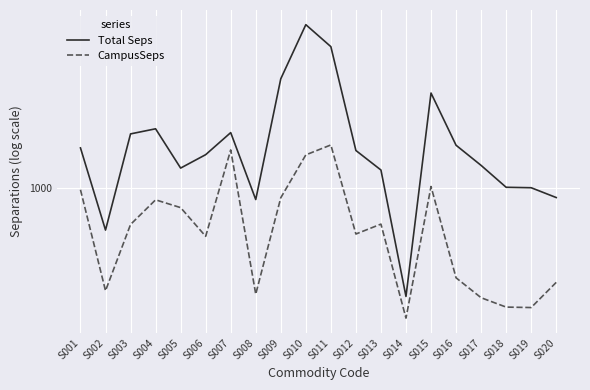

True or false: Total Seps and CampusSeps intersect in this chart.

False